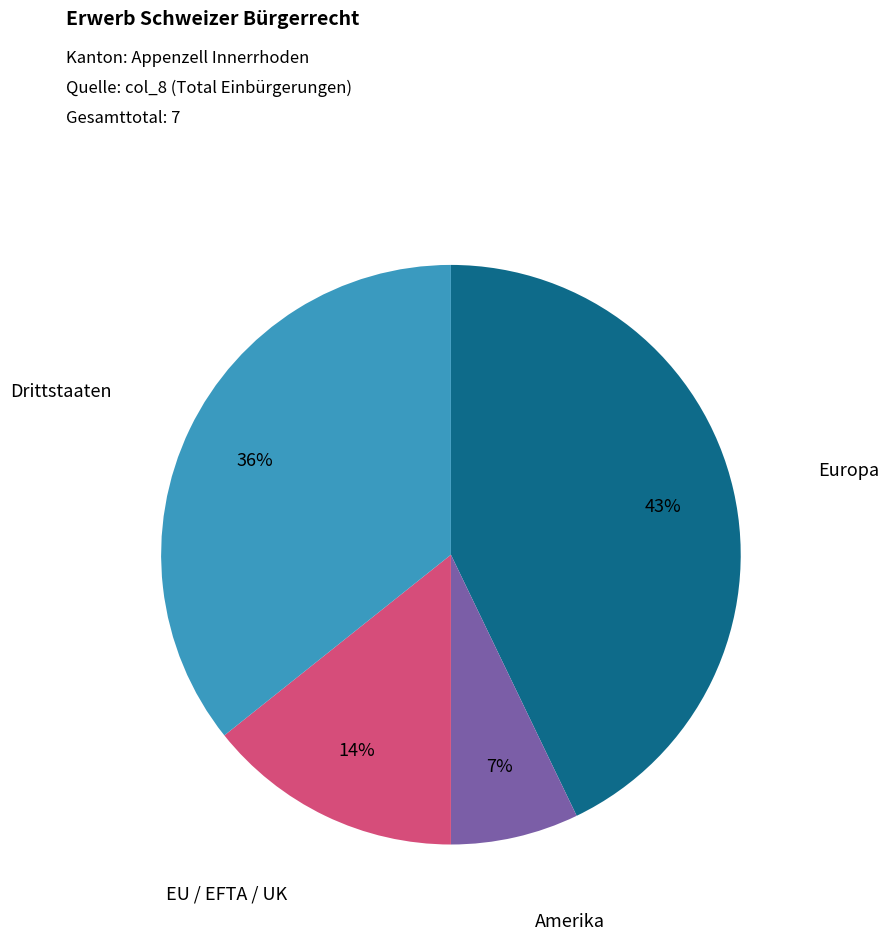

Is there a majority slice in this chart?

No